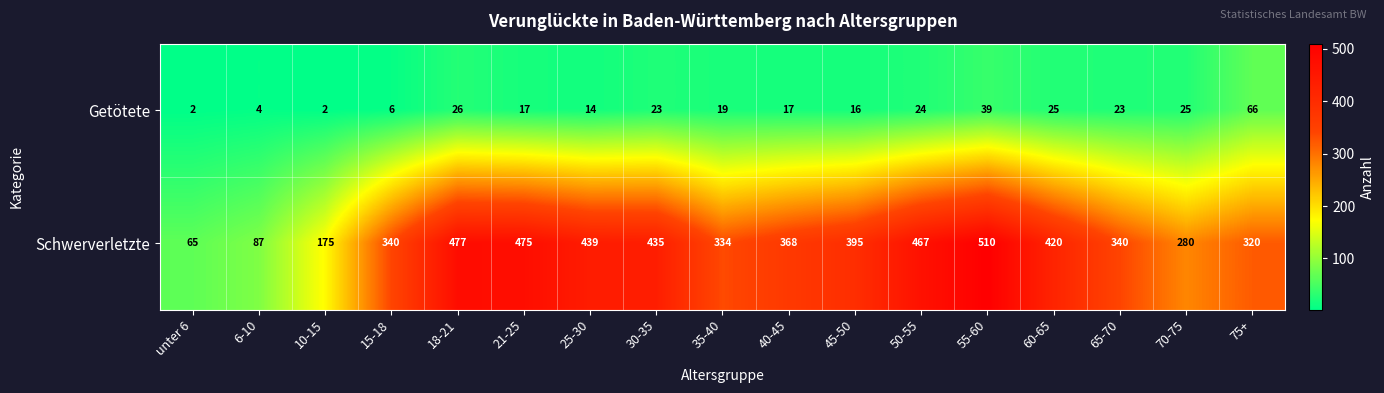

Is it true that Getötete equals 2 at unter 6?

True